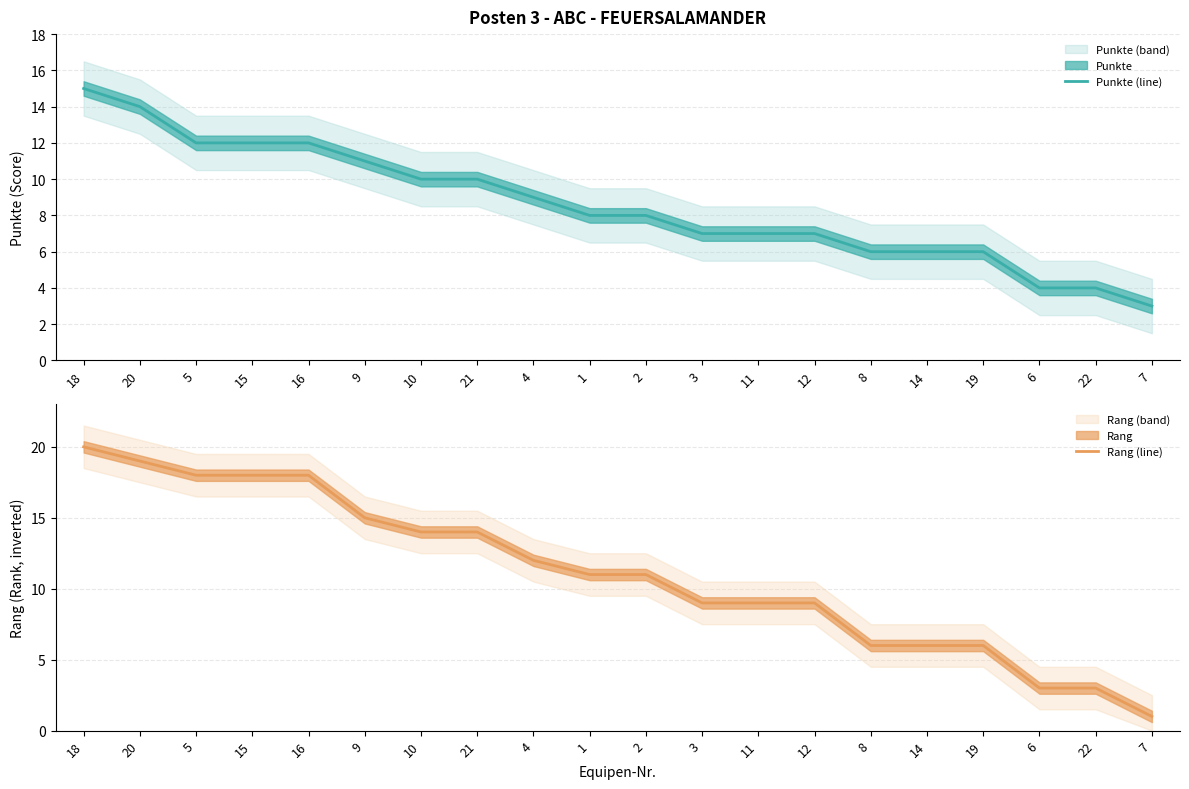

At which label does Rang (line) first exceed 11?

18